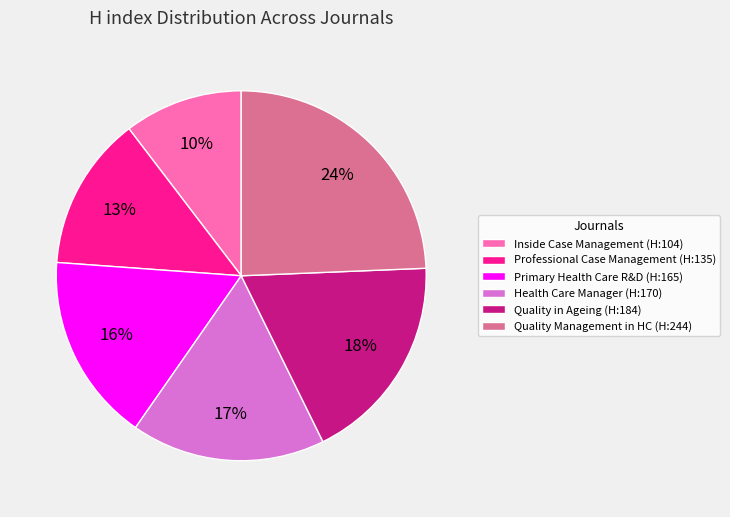

Combined, do Primary Health Care R&D (H:165) and Health Care Manager (H:170) account for over 50%?

No